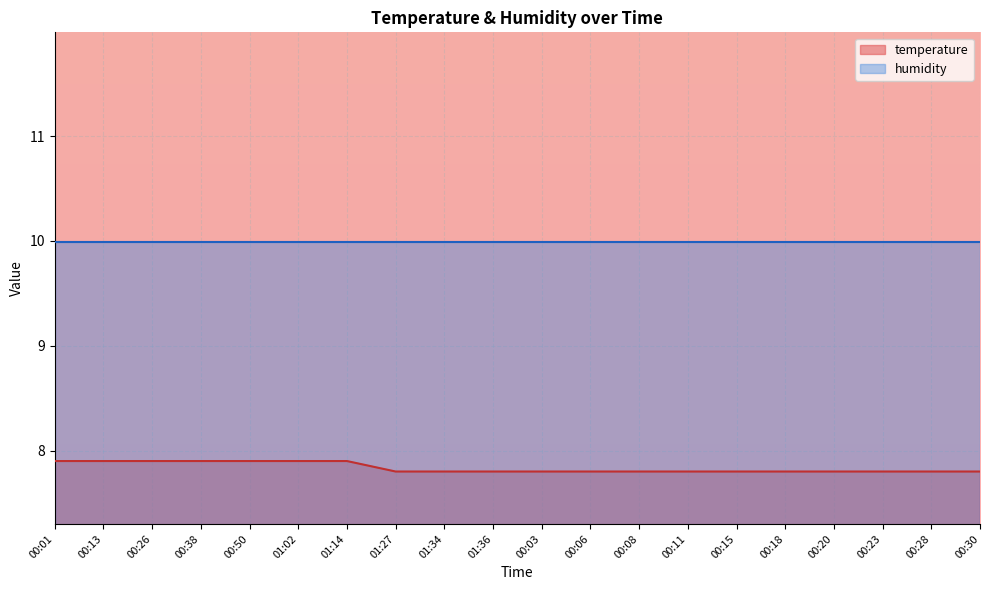

What is the average value?

7.8